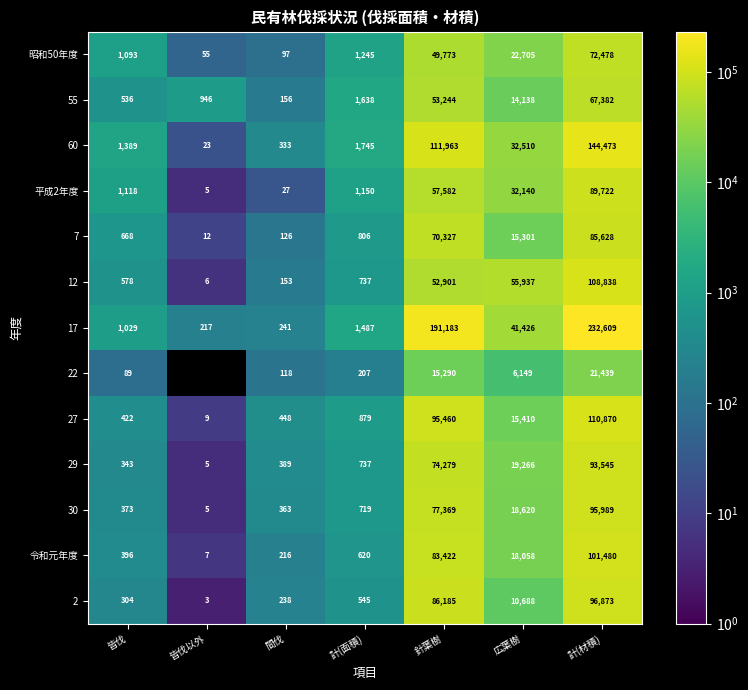

What is the difference between the second highest and minimum values in the 55 series?

53088